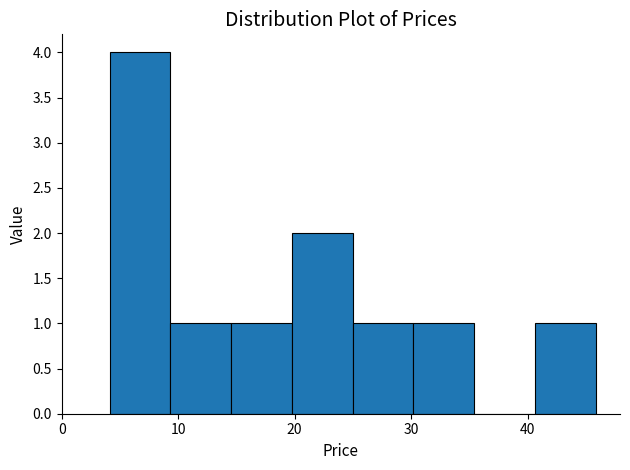

Reading left to right, list every bar in this chart as the range it spans on the x-axis followed by its height. Neither the bar edges nor the heights are printed on the chart, so give them approximately, as read against the axes.

4 to 9: 4
9 to 15: 1
15 to 20: 1
20 to 25: 2
25 to 30: 1
30 to 35: 1
35 to 41: 0
41 to 46: 1